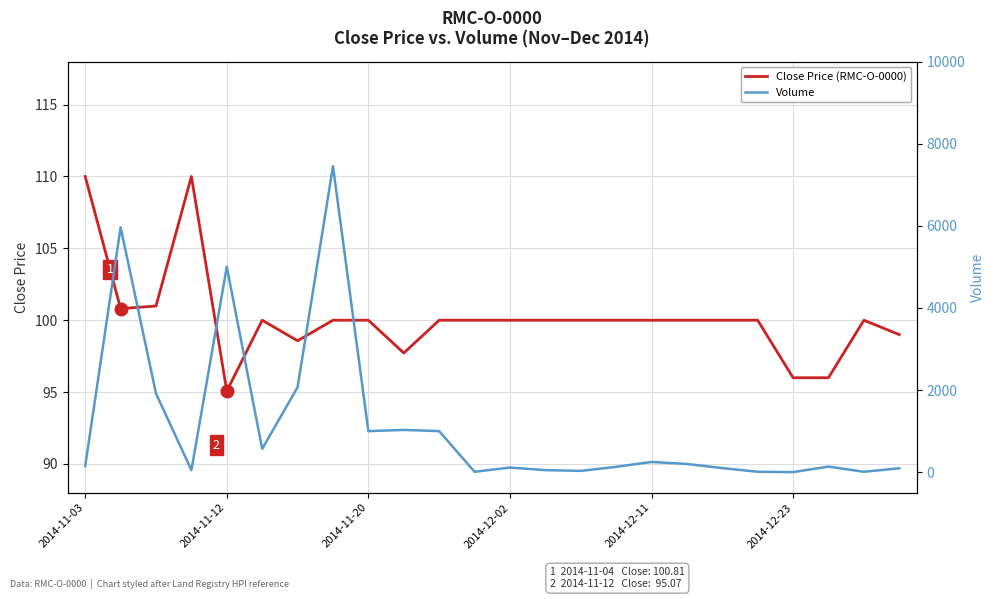

What is the maximum value for Close Price (RMC-O-0000)?

110.0